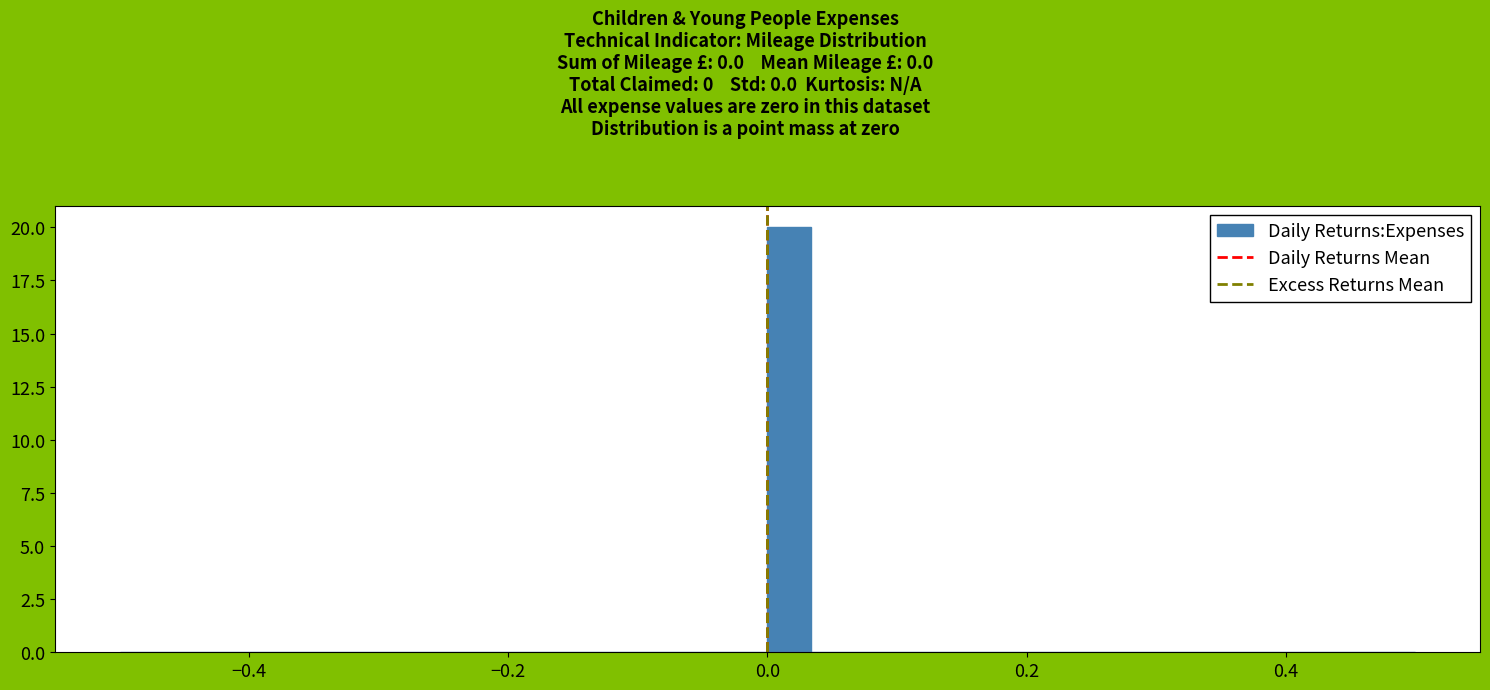

Around what value on the x-axis is the tallest bar? Give the approximate position of its centre, as read against the axis.

0.02